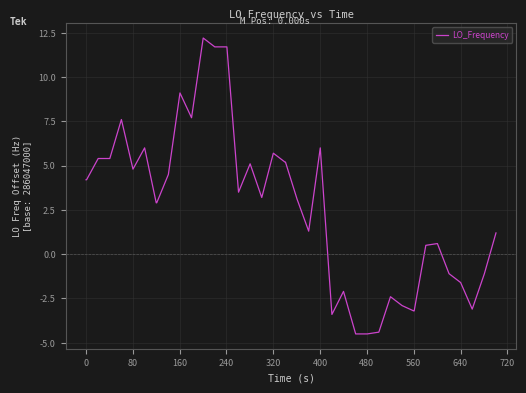

What is the greatest value displayed?

12.2